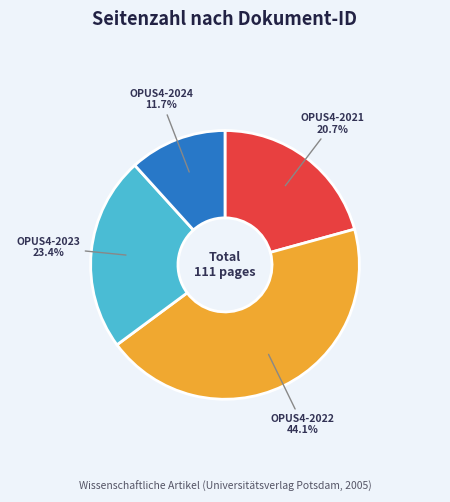

Is there a majority slice in this chart?

No